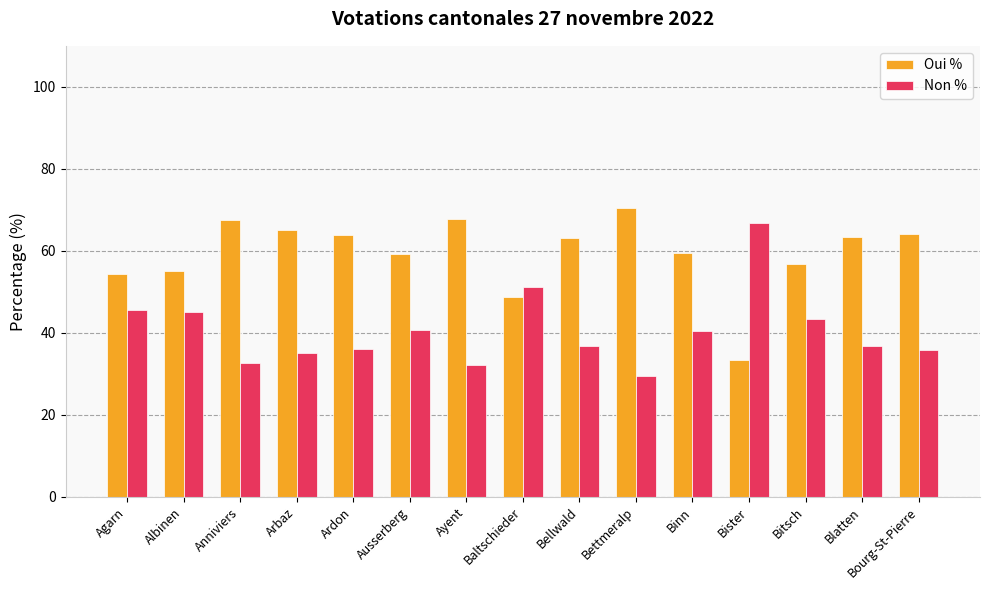

At Ardon, list the series in order from smallest to largest.

Non %, Oui %